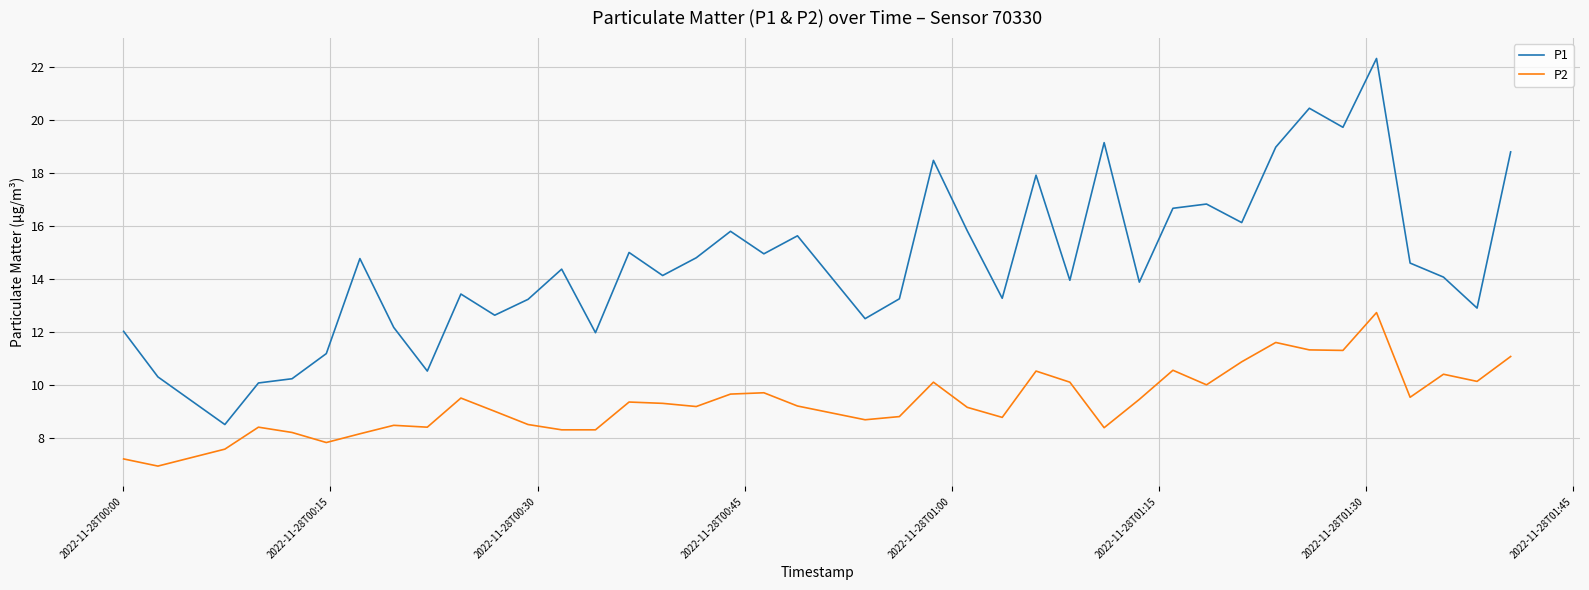

Which series has the largest total across all categories?

P1